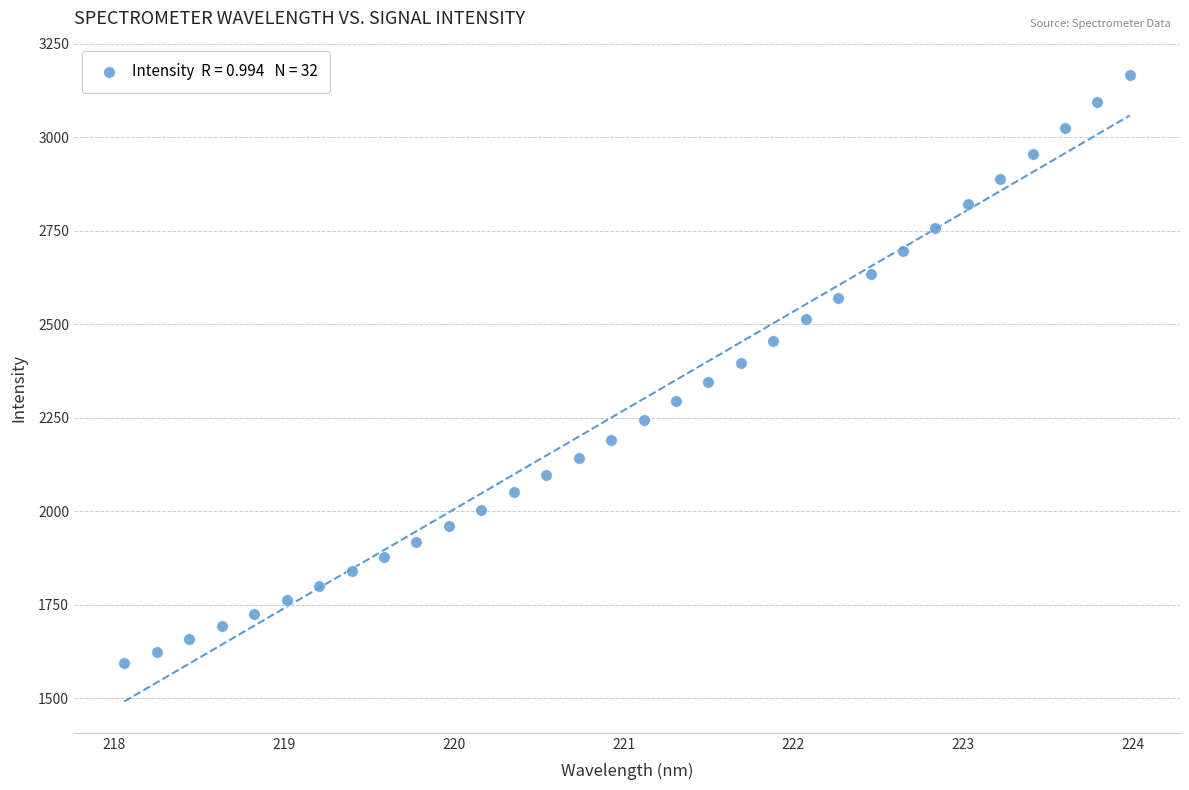

What is the range of Y values (max minus min)?

1572.5